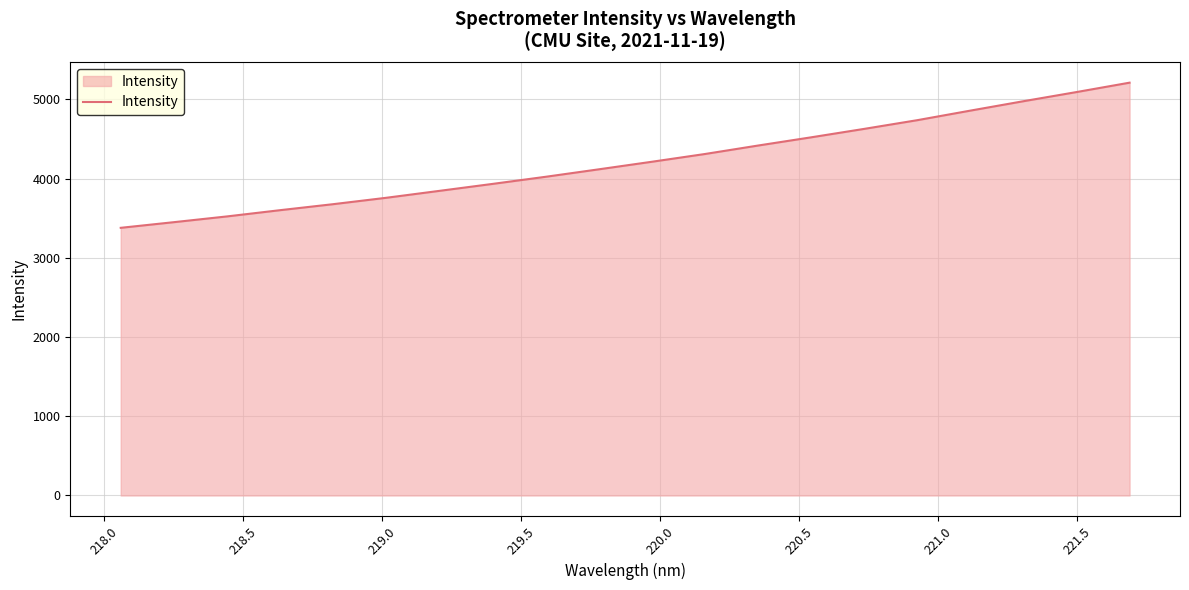

What is the smallest value displayed?

3379.7